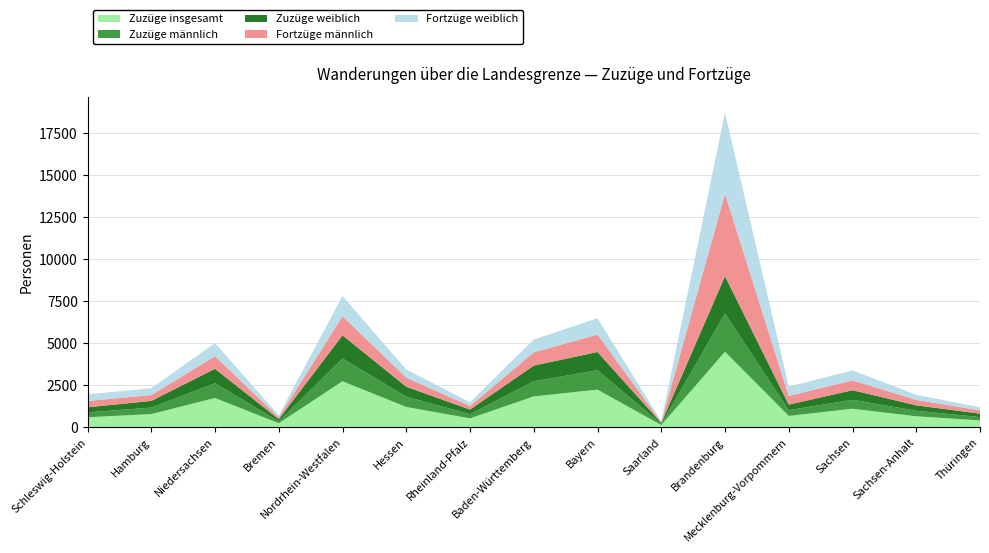

Reading left to right, what are all the values shown in this chart?

Zuzüge insgesamt: 593	782	1740	238	2737	1206	526	1835	2239	128	4496	672	1102	651	404
Zuzüge männlich: 292	388	883	114	1360	615	250	906	1153	68	2278	343	532	328	200
Zuzüge weiblich: 301	394	857	124	1377	591	276	929	1086	60	2218	329	570	323	204
Fortzüge männlich: 376	350	748	112	1141	542	213	790	1043	42	4914	520	585	324	201
Fortzüge weiblich: 398	408	783	118	1205	485	220	768	970	54	4836	558	595	306	179